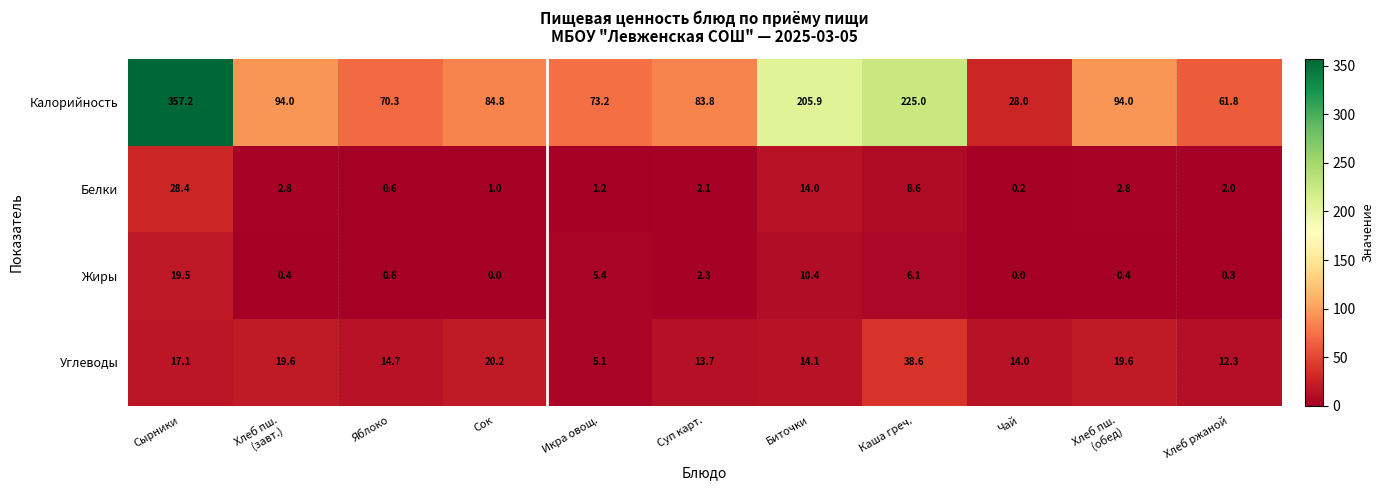

What is the difference between the highest and lowest values at Хлеб пш.
(обед)?

93.6